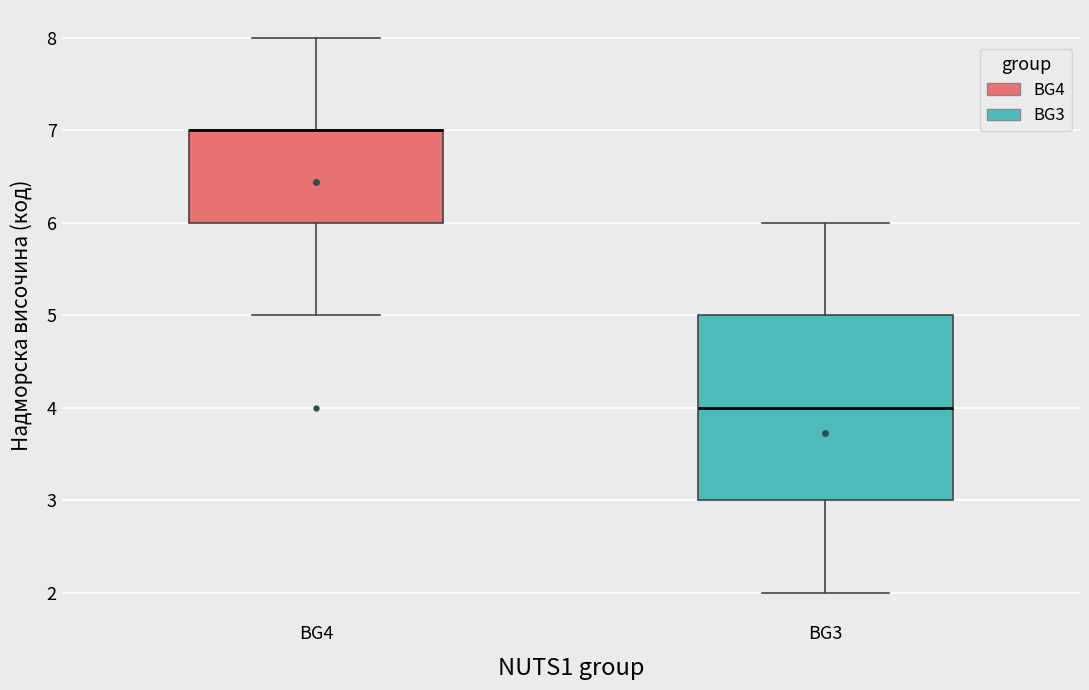

Reading left to right, read every box against the y-axis: the position of its median line, the range the box covers, and the ends of its whiskers. The values are not printed on the chart, so give them approximately, as read against the axis.

BG4: median 7 (drawn on the box's upper edge), box 6 to 7, whiskers 5 to 8
BG3: median 4, box 3 to 5, whiskers 2 to 6